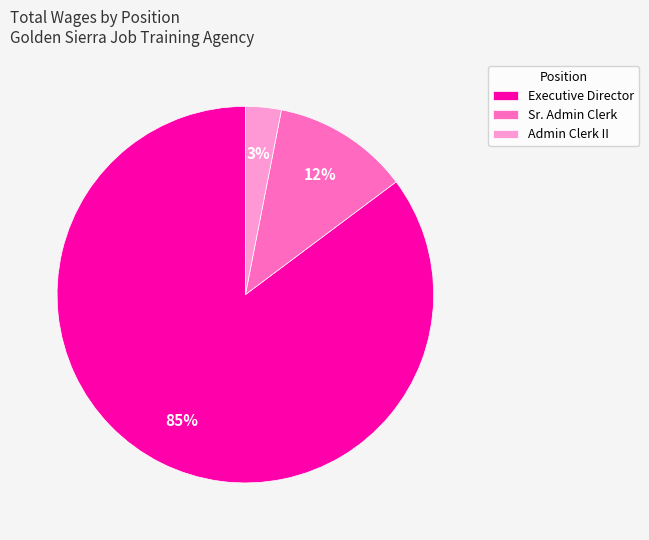

What is the smallest slice in the pie chart?

Admin Clerk II